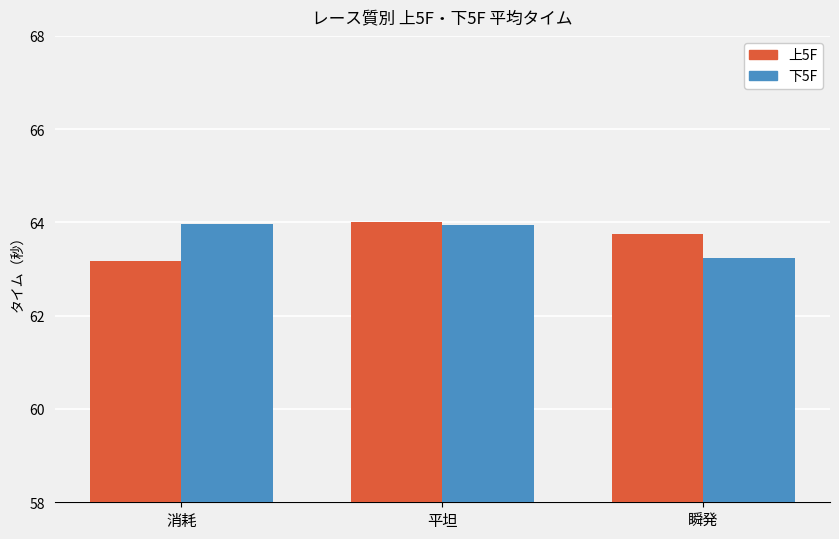

At 消耗, list the series in order from largest to smallest.

下5F, 上5F